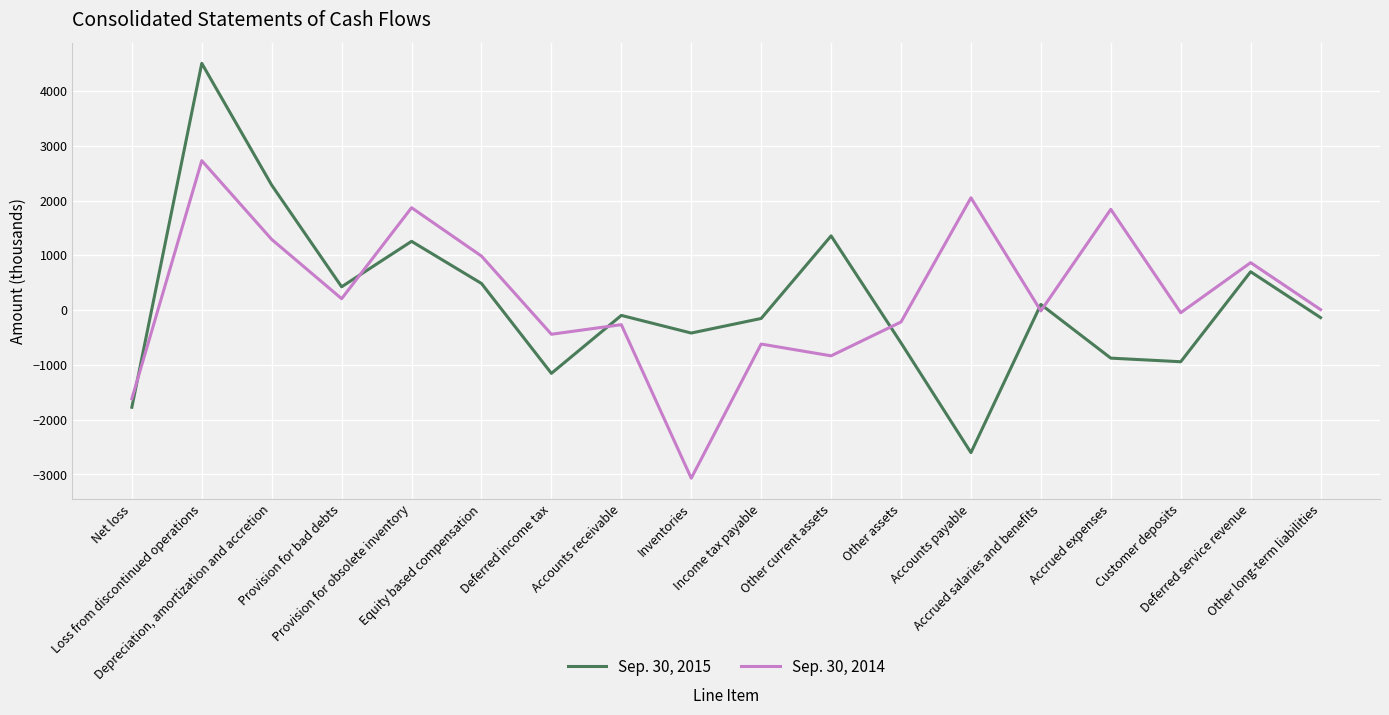

True or false: Sep. 30, 2015 and Sep. 30, 2014 cross at least once.

True